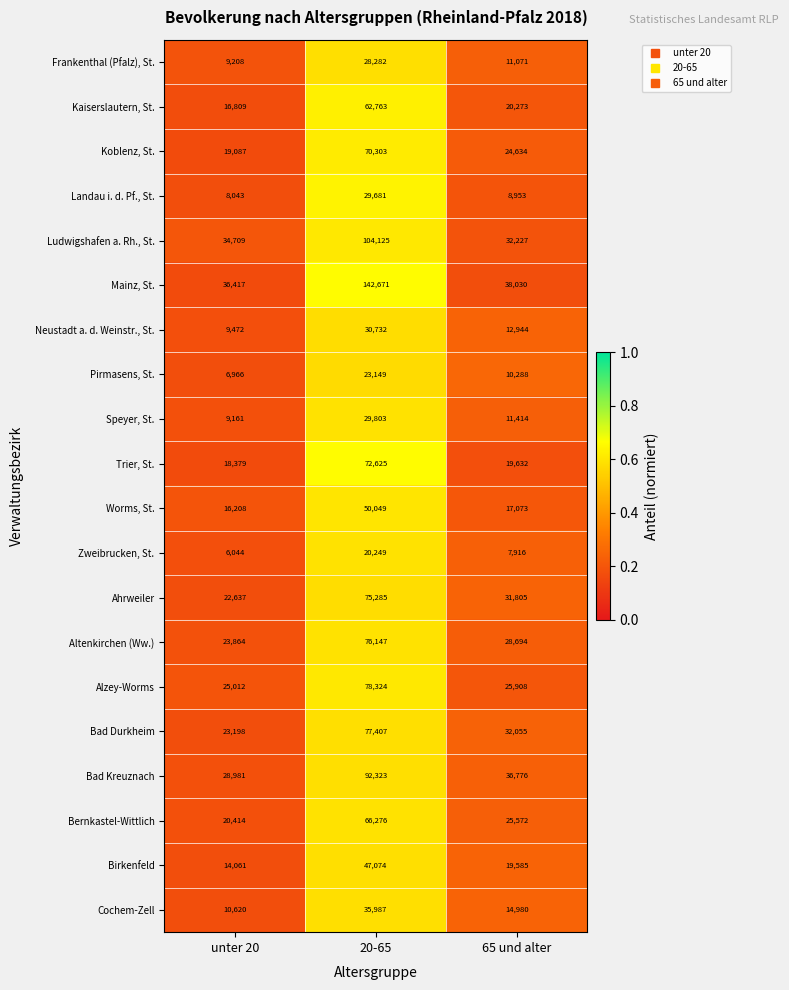

Is the value of Mainz, St. at 20-65 greater than the value of Ludwigshafen a. Rh., St. at 65 und alter?

Yes